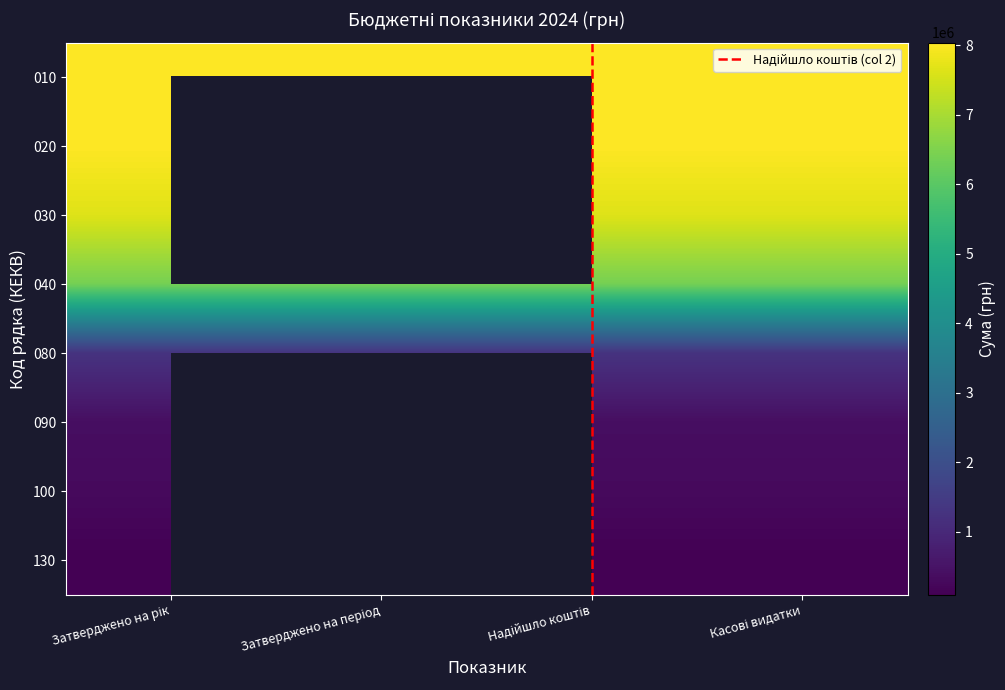

What is the lowest value of the 040 series?

6385568.8